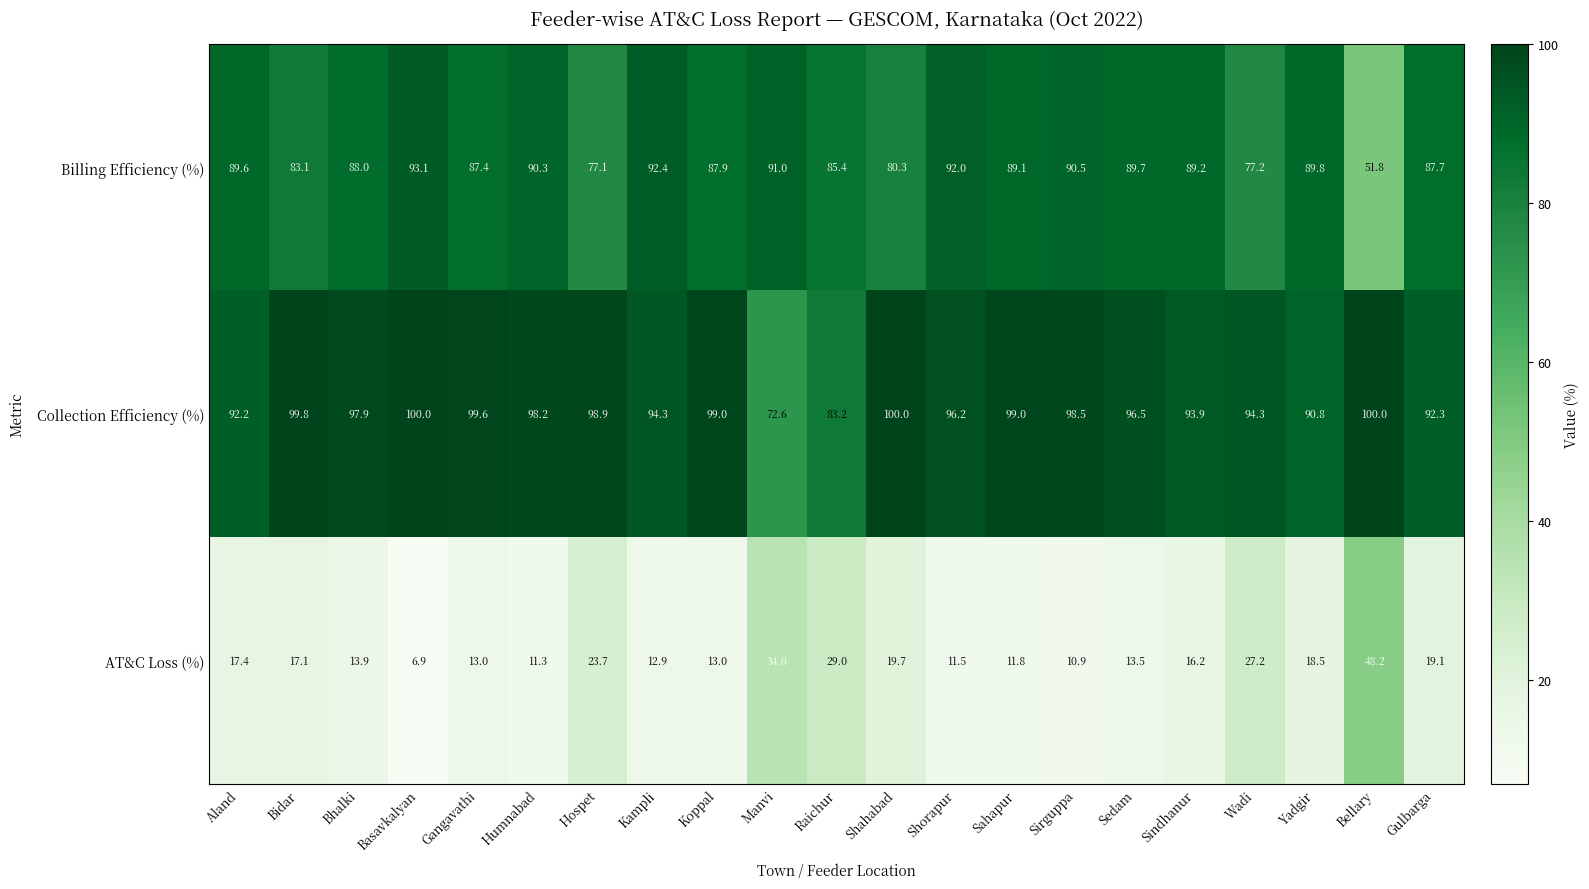

Which series changed the most between Gangavathi and Bellary?

Billing Efficiency (%)